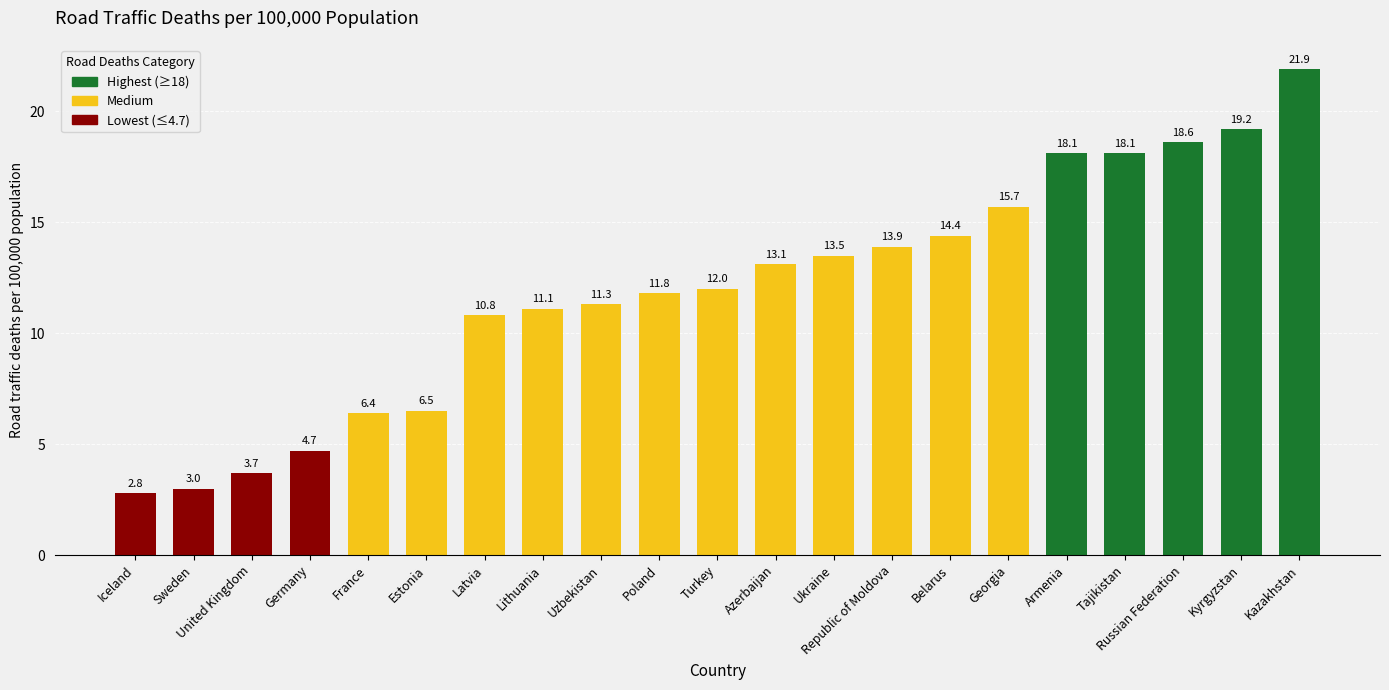

The value at Armenia is 18.1. True or false?

True